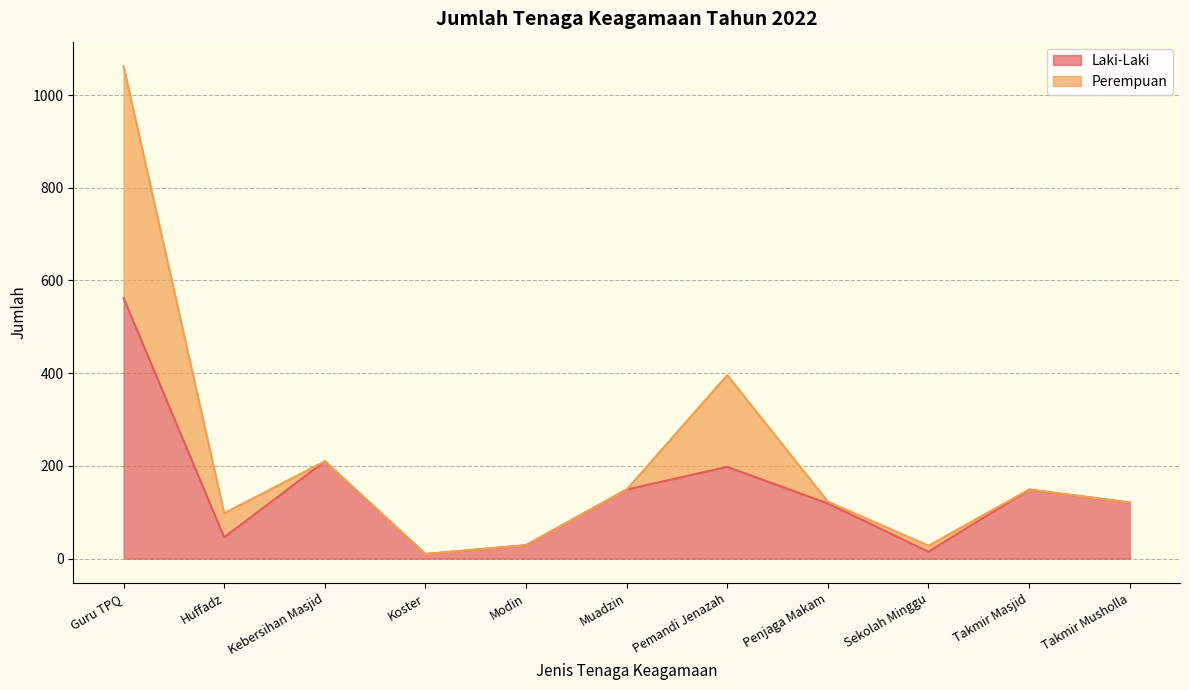

How many lines are shown in the chart?

2